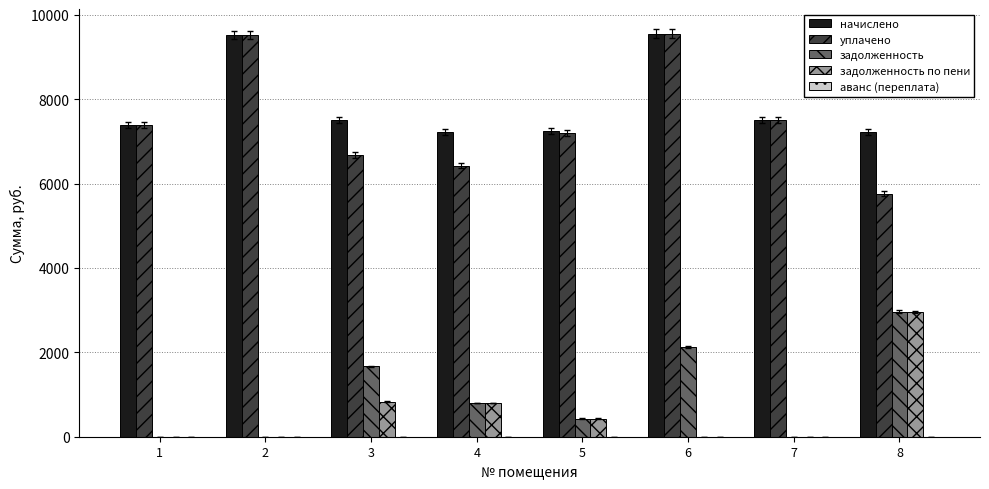

What is the sum of all уплачено values?

60085.9